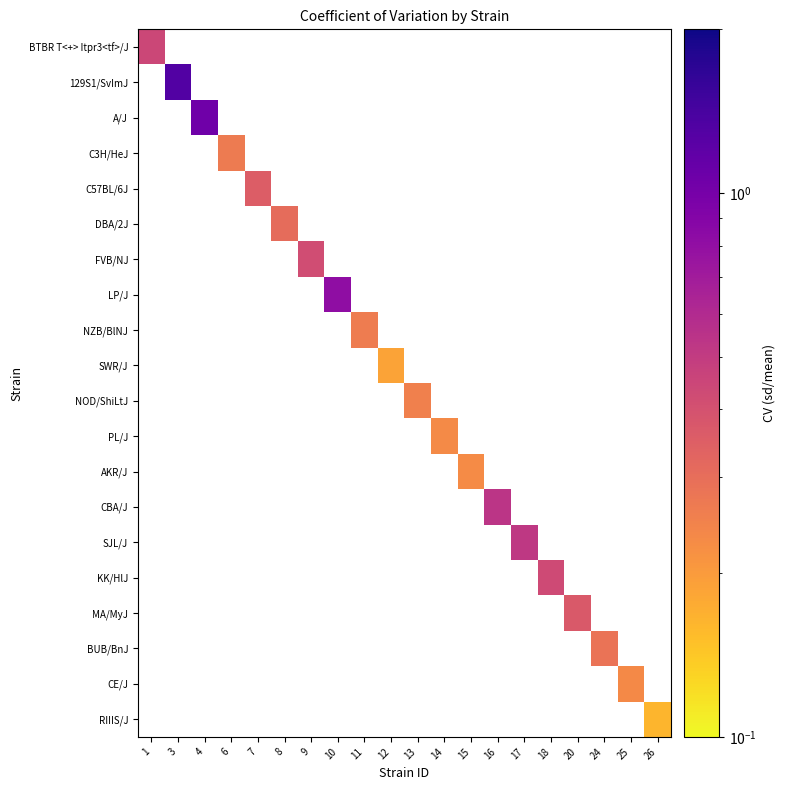

How many data points does each series have?

20